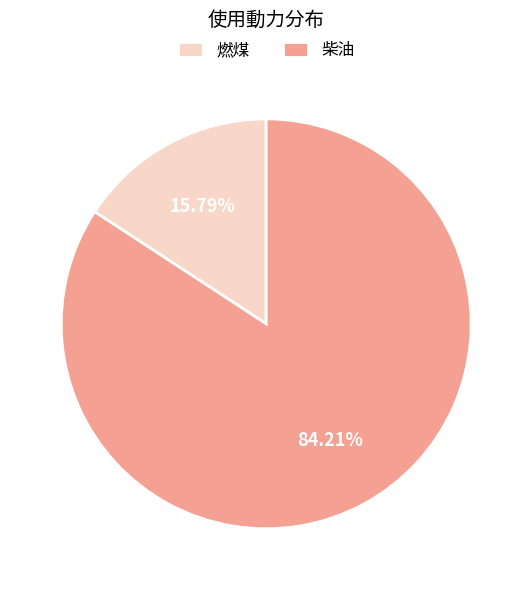

Count the number of slices in the pie.

2